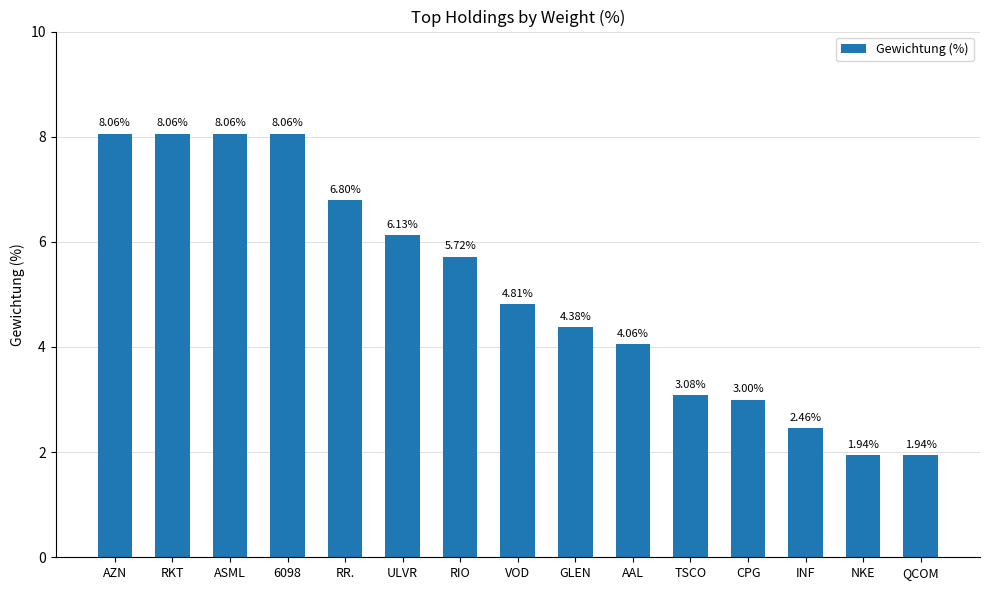

Is it true that the value at 6098 is 11.2?

False